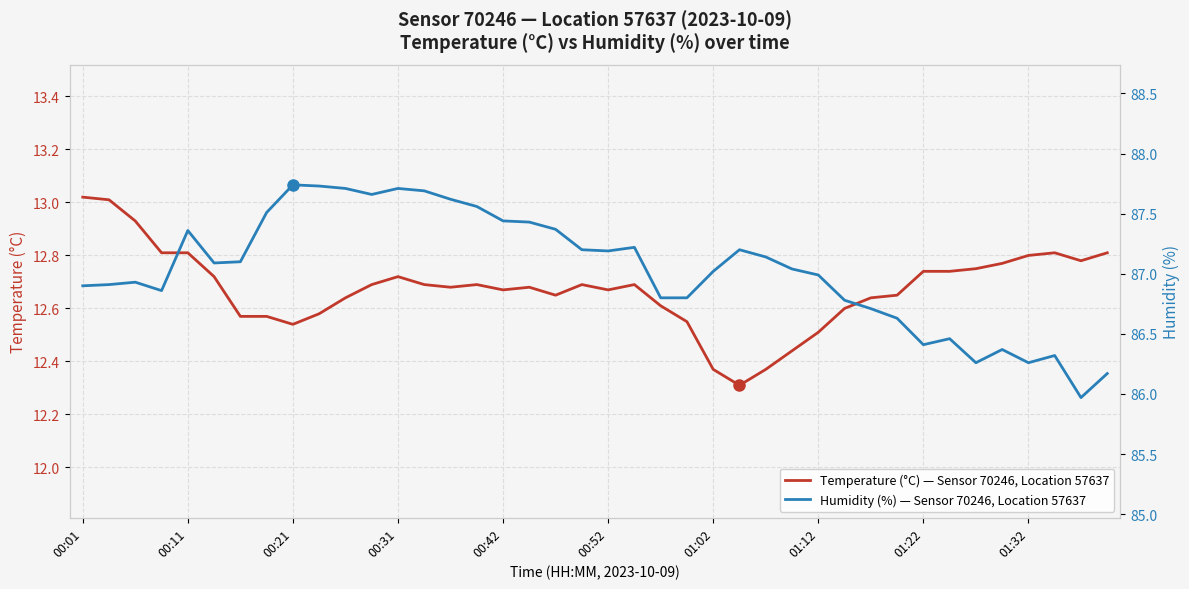

Which series has the largest total across all categories?

Humidity (%) — Sensor 70246, Location 57637